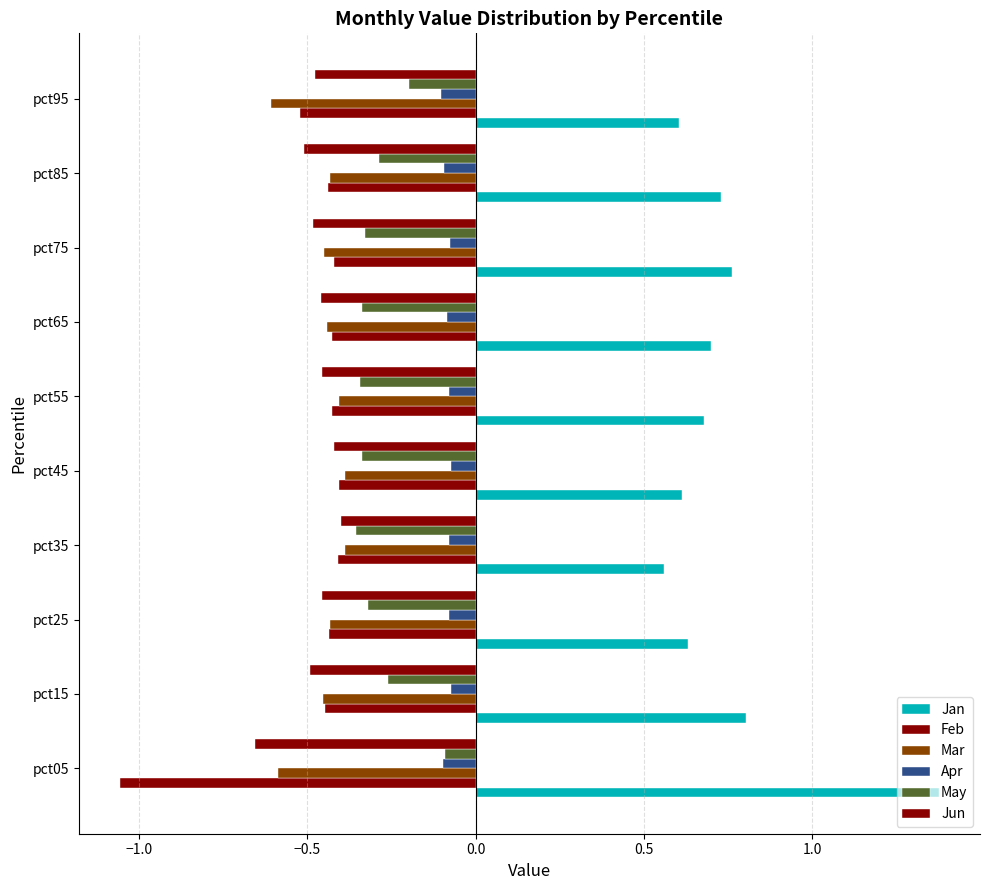

Reading right to left, list all the values displayed in this chart.

Jan: 0.6	0.7	0.8	0.7	0.7	0.6	0.6	0.6	0.8	1.4
Feb: -0.5	-0.4	-0.4	-0.4	-0.4	-0.4	-0.4	-0.4	-0.4	-1.1
Mar: -0.6	-0.4	-0.5	-0.4	-0.4	-0.4	-0.4	-0.4	-0.5	-0.6
Apr: -0.1	-0.1	-0.1	-0.1	-0.1	-0.1	-0.1	-0.1	-0.1	-0.1
May: -0.2	-0.3	-0.3	-0.3	-0.3	-0.3	-0.4	-0.3	-0.3	-0.1
Jun: -0.5	-0.5	-0.5	-0.5	-0.5	-0.4	-0.4	-0.5	-0.5	-0.7